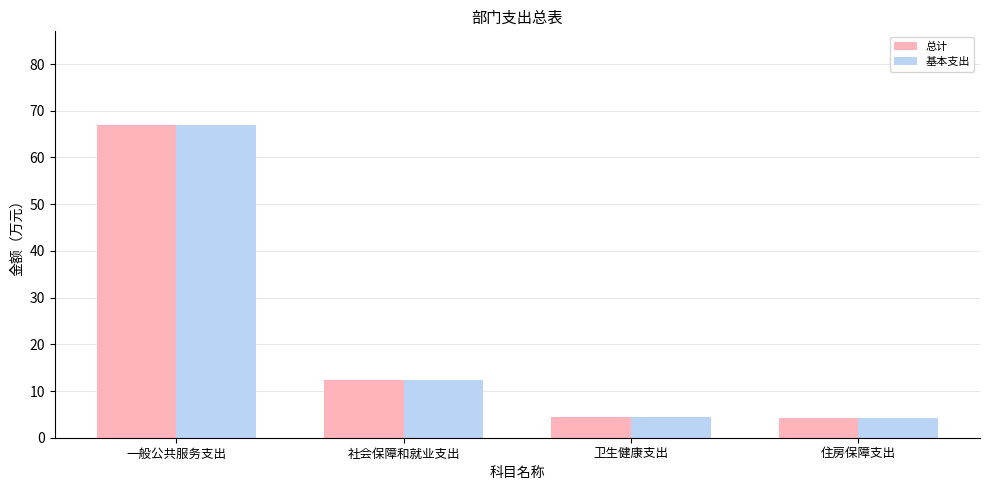

At which label is 总计 closest to 35?

社会保障和就业支出